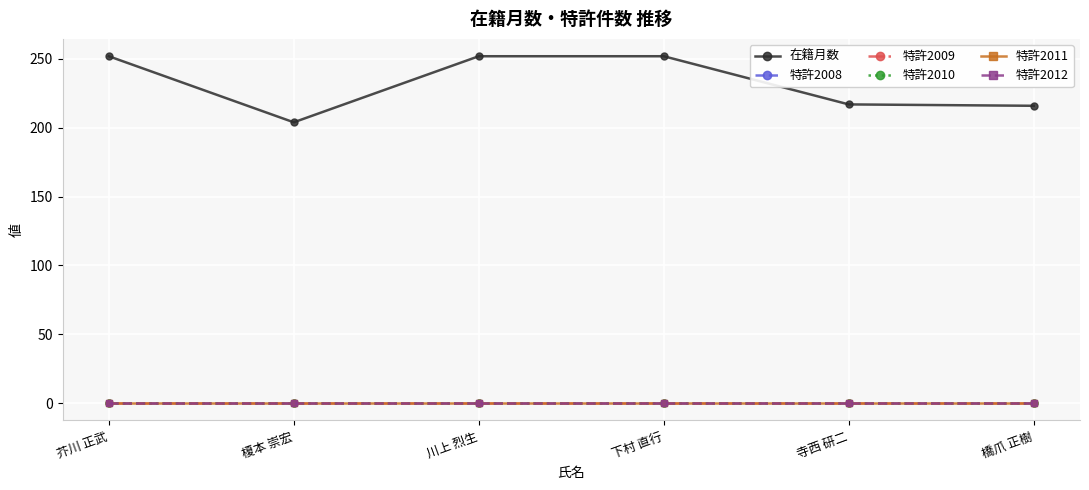

Reading left to right, list all the values displayed in this chart.

在籍月数: 芥川 正武=252	榎本 崇宏=204	川上 烈生=252	下村 直行=252	寺西 研二=217	橋爪 正樹=216
特許2008: 芥川 正武=0	榎本 崇宏=0	川上 烈生=0	下村 直行=0	寺西 研二=0	橋爪 正樹=0
特許2009: 芥川 正武=0	榎本 崇宏=0	川上 烈生=0	下村 直行=0	寺西 研二=0	橋爪 正樹=0
特許2010: 芥川 正武=0	榎本 崇宏=0	川上 烈生=0	下村 直行=0	寺西 研二=0	橋爪 正樹=0
特許2011: 芥川 正武=0	榎本 崇宏=0	川上 烈生=0	下村 直行=0	寺西 研二=0	橋爪 正樹=0
特許2012: 芥川 正武=0	榎本 崇宏=0	川上 烈生=0	下村 直行=0	寺西 研二=0	橋爪 正樹=0